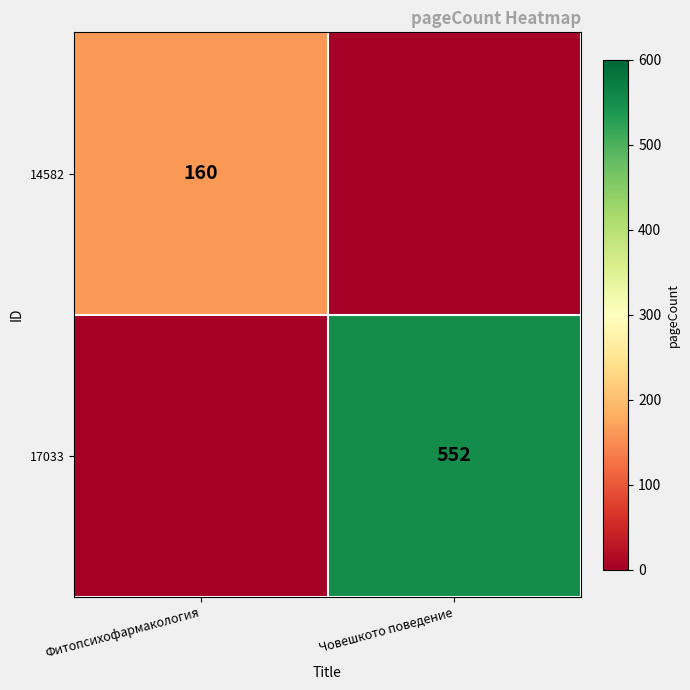

The 17033 series shows 119 at Човешкото поведение. True or false?

False